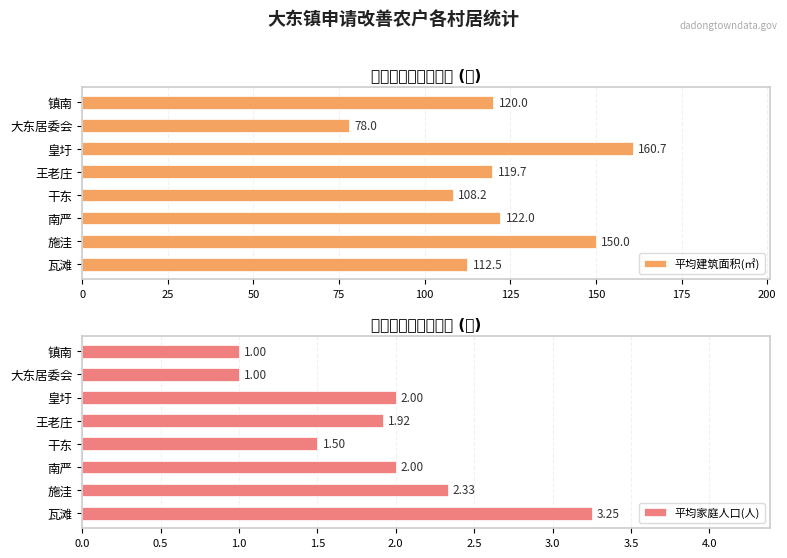

The value of 平均建筑面积(㎡) at 镇南 is 120.0. True or false?

True